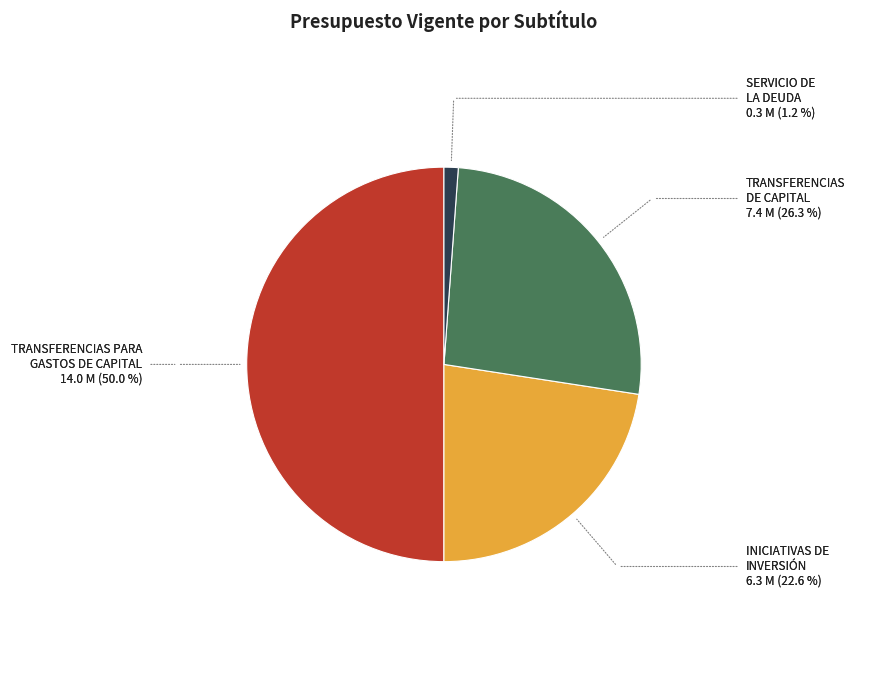

How many segments does this pie chart have?

4